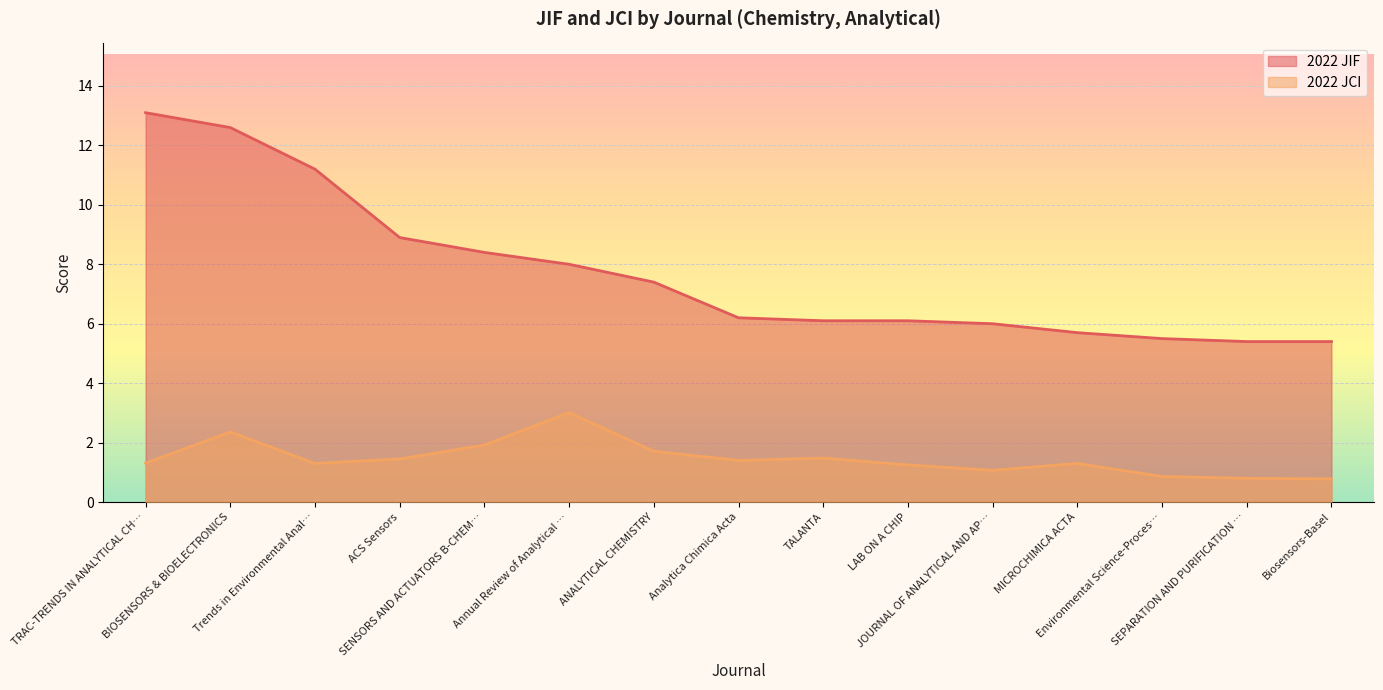

Which series has the widest spread of values?

2022 JIF